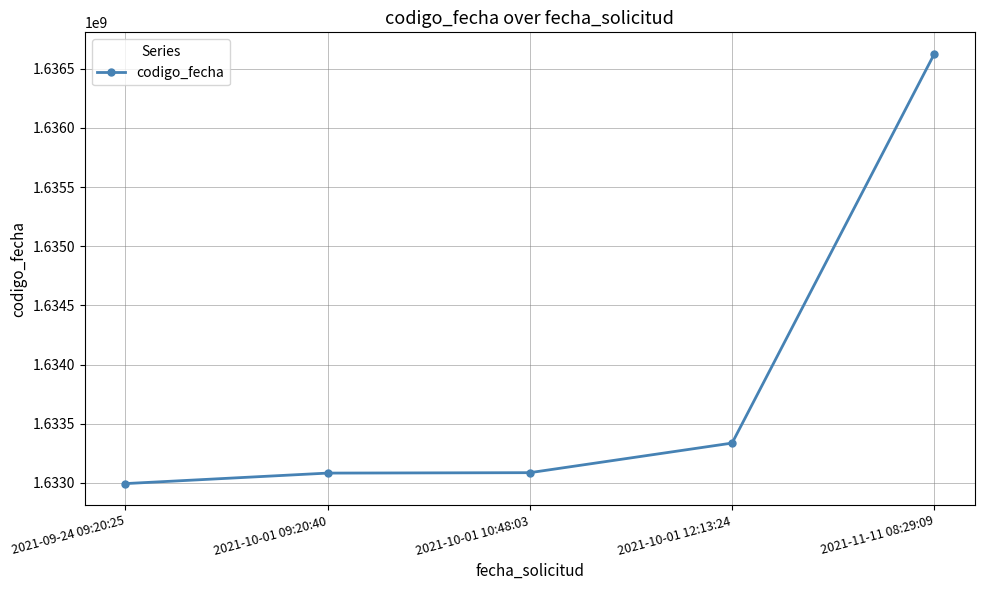

What is the sum of all values?

8169123985